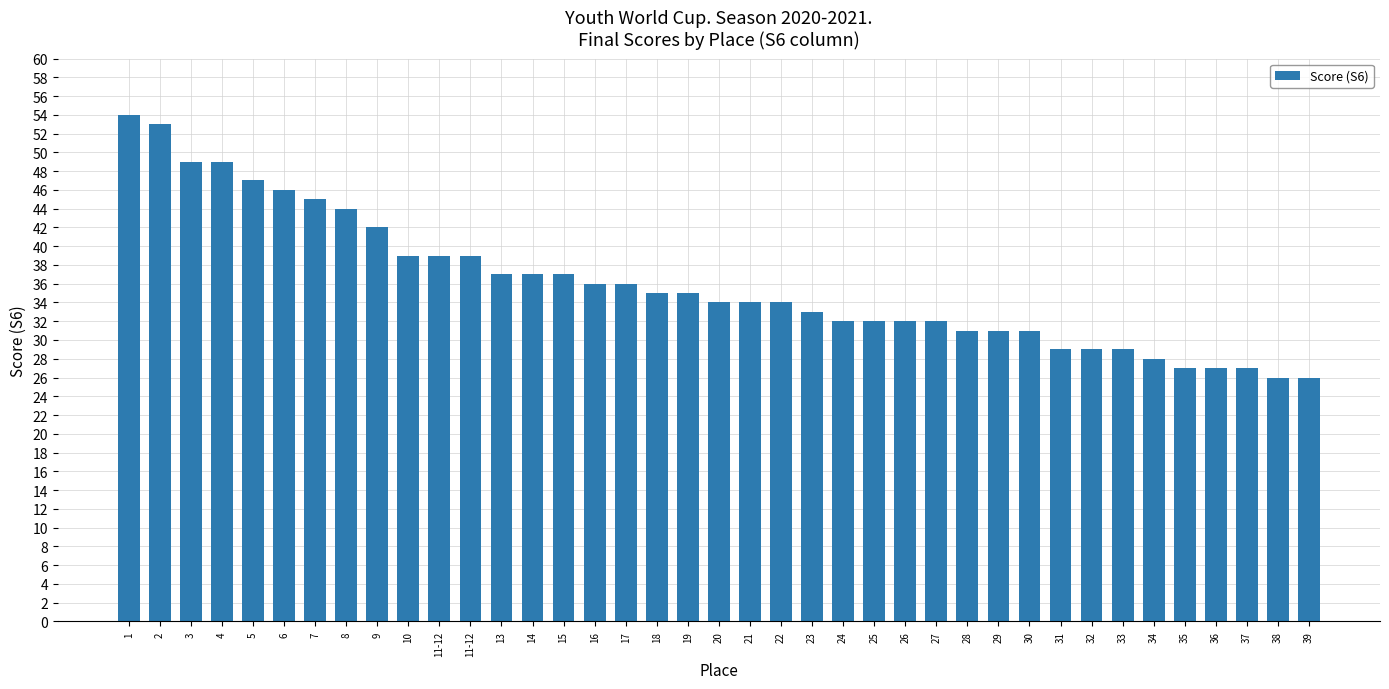

Reading left to right, extract all data points from this chart.

1=54	2=53	3=49	4=49	5=47	6=46	7=45	8=44	9=42	10=39	11-12=39	11-12=39	13=37	14=37	15=37	16=36	17=36	18=35	19=35	20=34	21=34	22=34	23=33	24=32	25=32	26=32	27=32	28=31	29=31	30=31	31=29	32=29	33=29	34=28	35=27	36=27	37=27	38=26	39=26